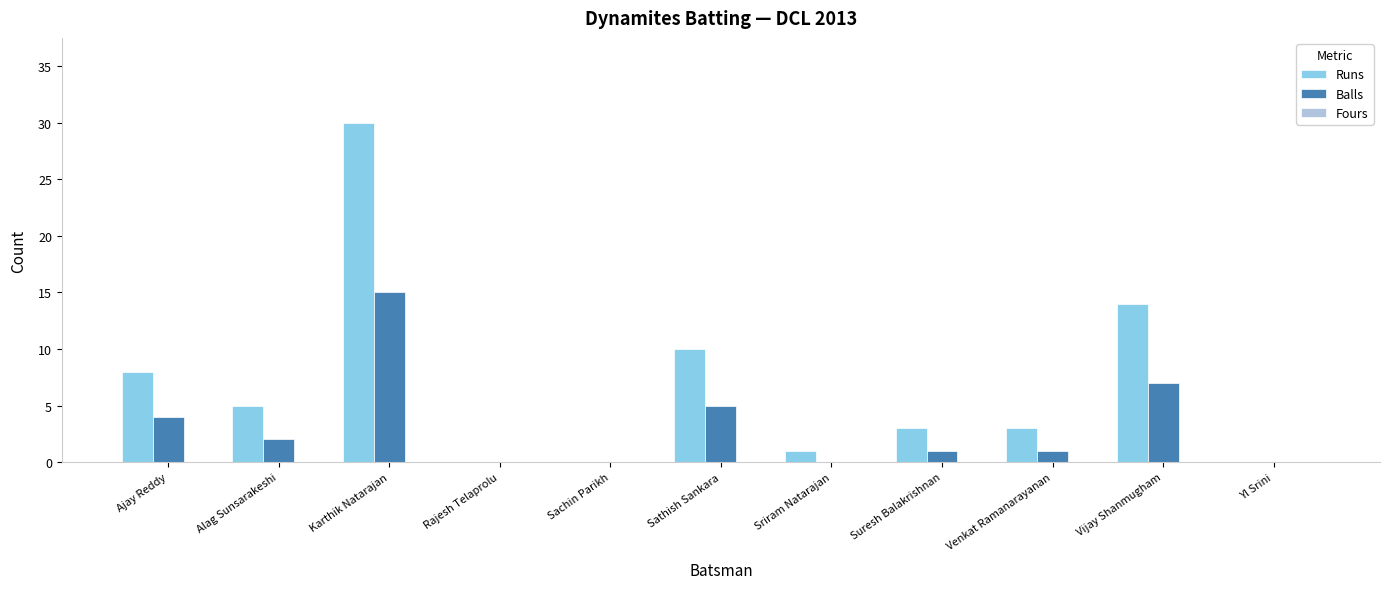

The Balls series shows 2 at Alag Sunsarakeshi. True or false?

True